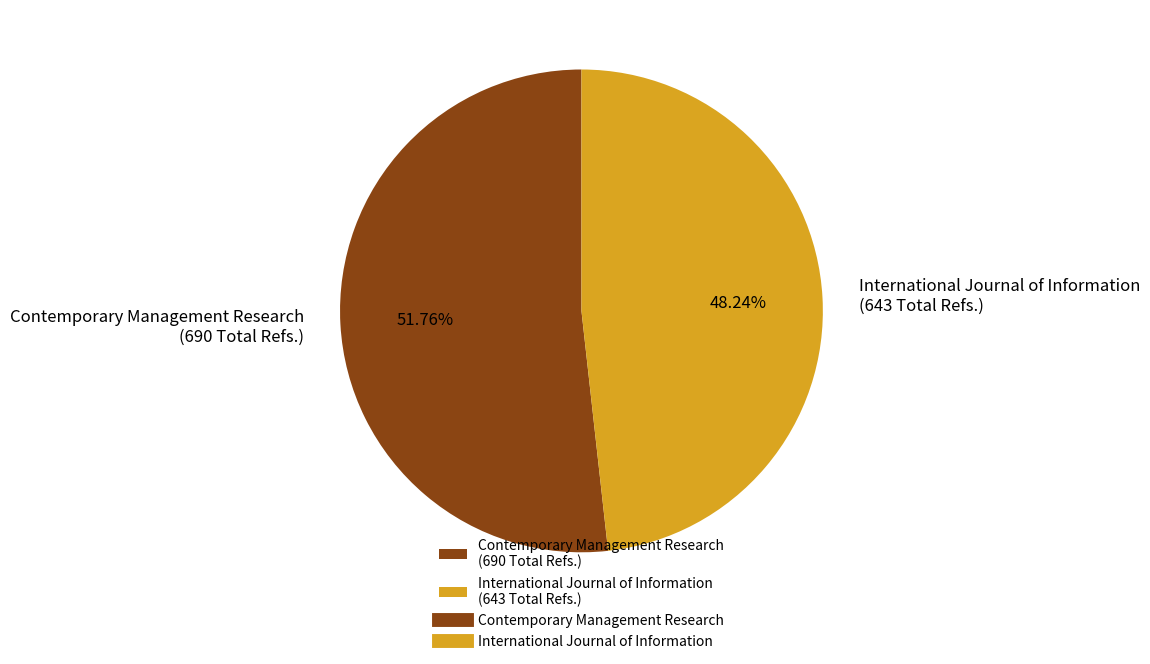

To the nearest percent, what is the difference between the largest and smallest slice percentages?

4%